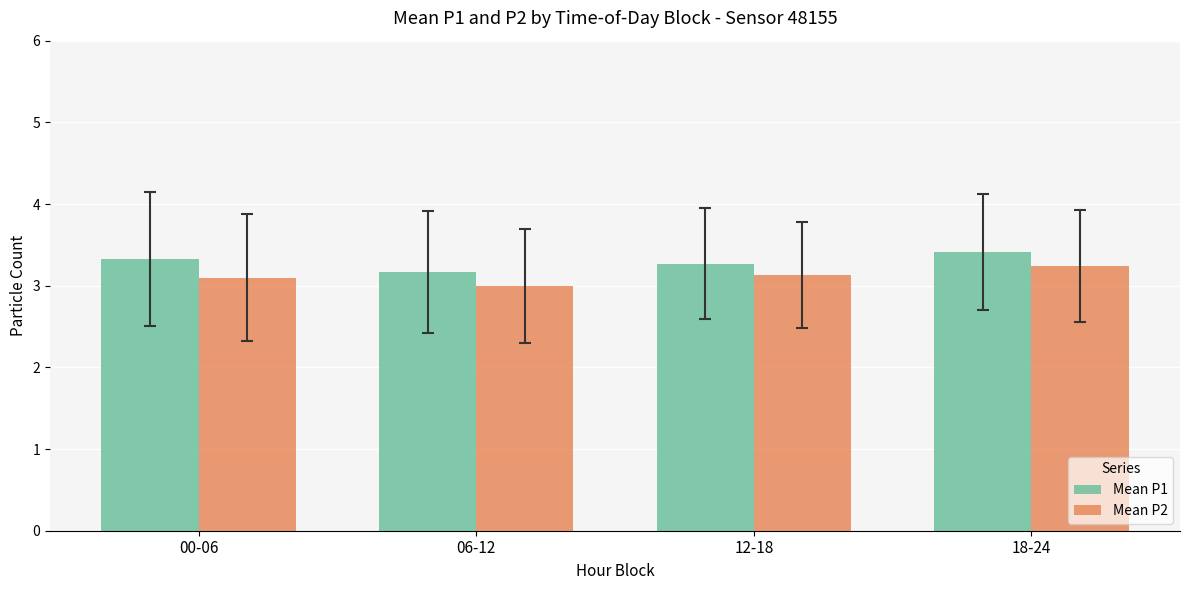

How many groups of bars are there?

4